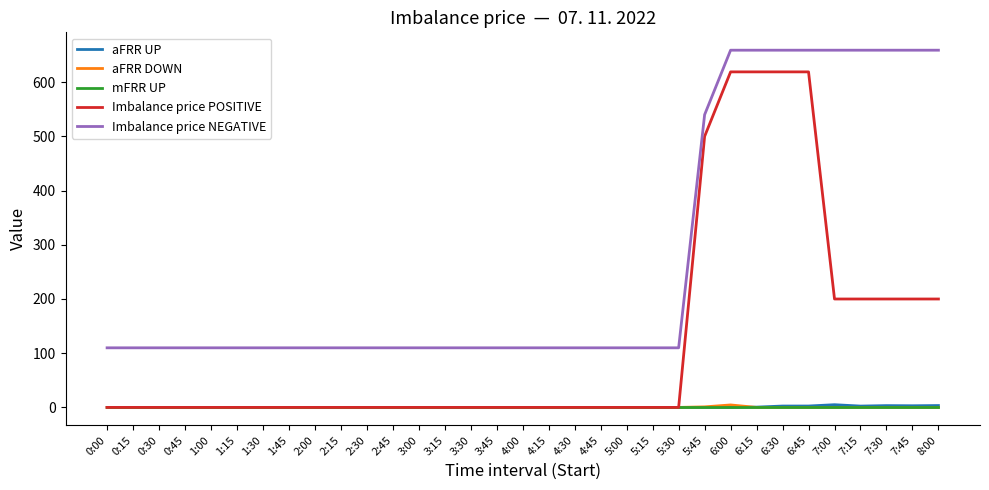

Does the chart display data point markers on the line(s)?

No